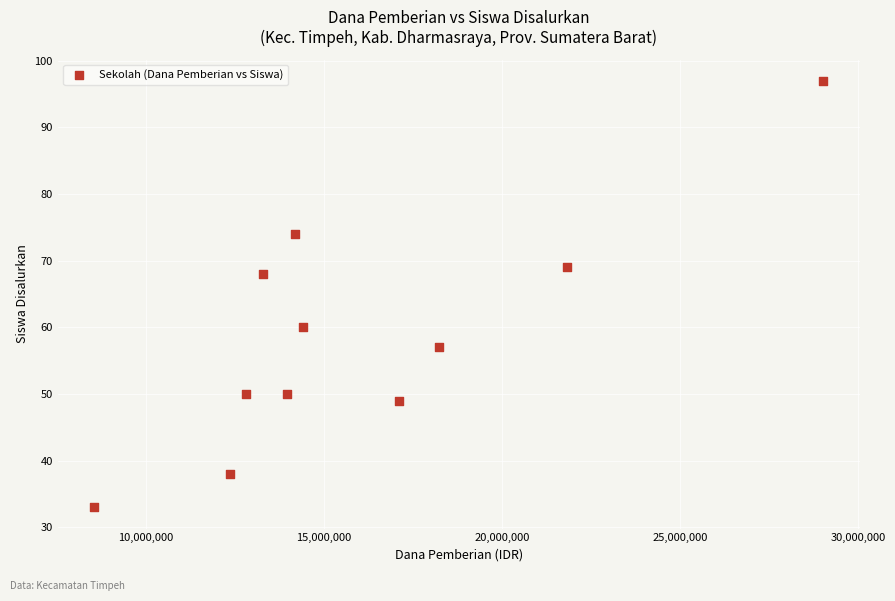

What is the range of X values (max minus min)?

20475000